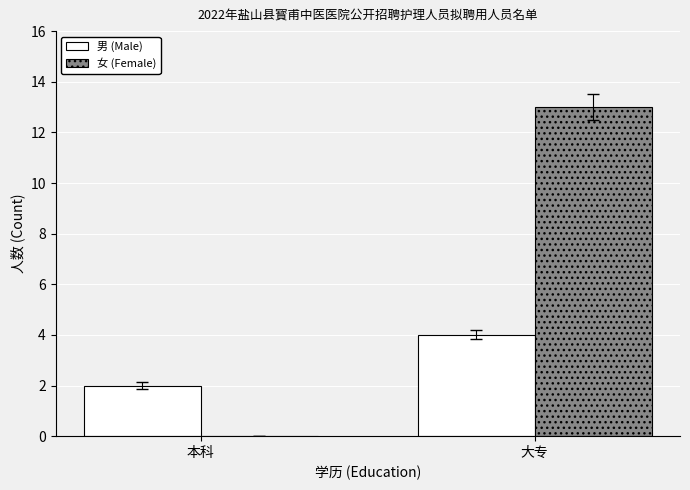

True or false: 女 (Female) has a value of 0 at 本科.

True